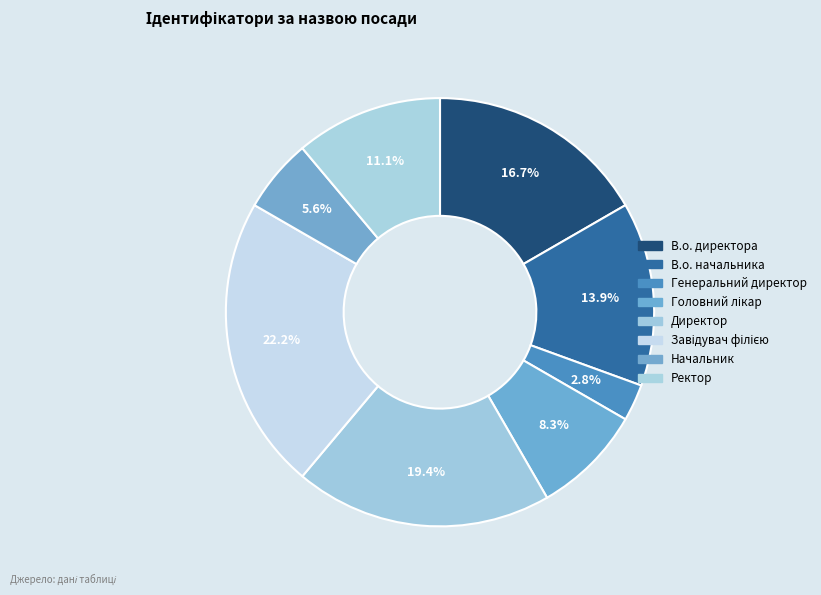

Count the number of slices in the pie.

8